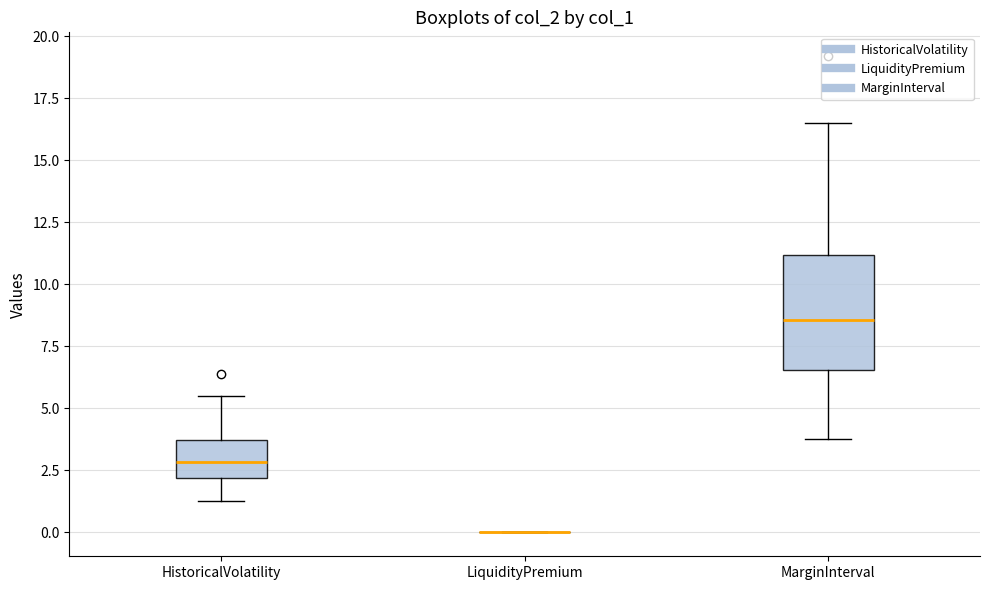

Comparing the boxes themselves (not the whiskers), which one is the tallest?

MarginInterval